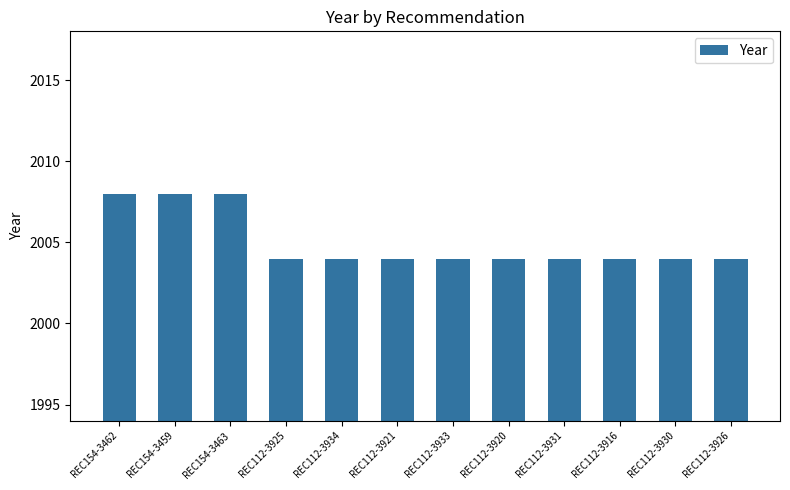

Reading left to right, transcribe all the data shown in this chart.

2008	2008	2008	2004	2004	2004	2004	2004	2004	2004	2004	2004